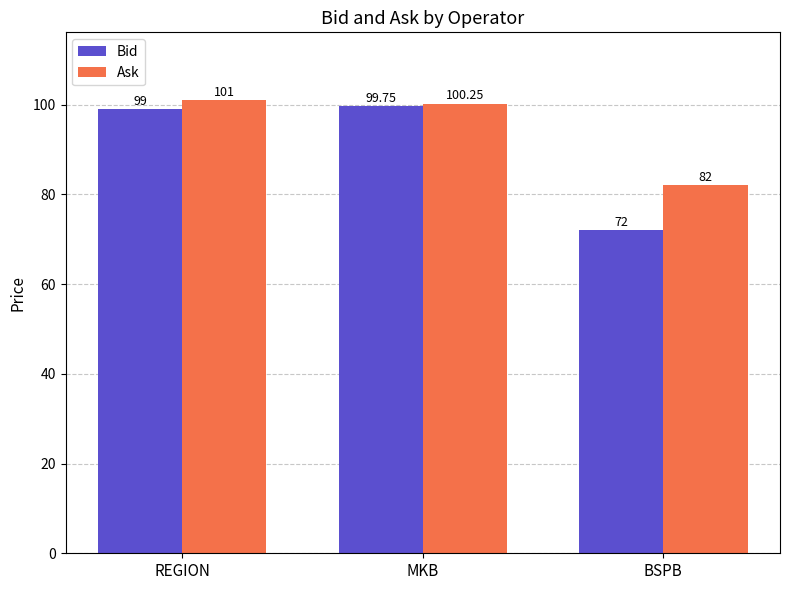

Rank the series by their average value, from highest to lowest.

Ask, Bid